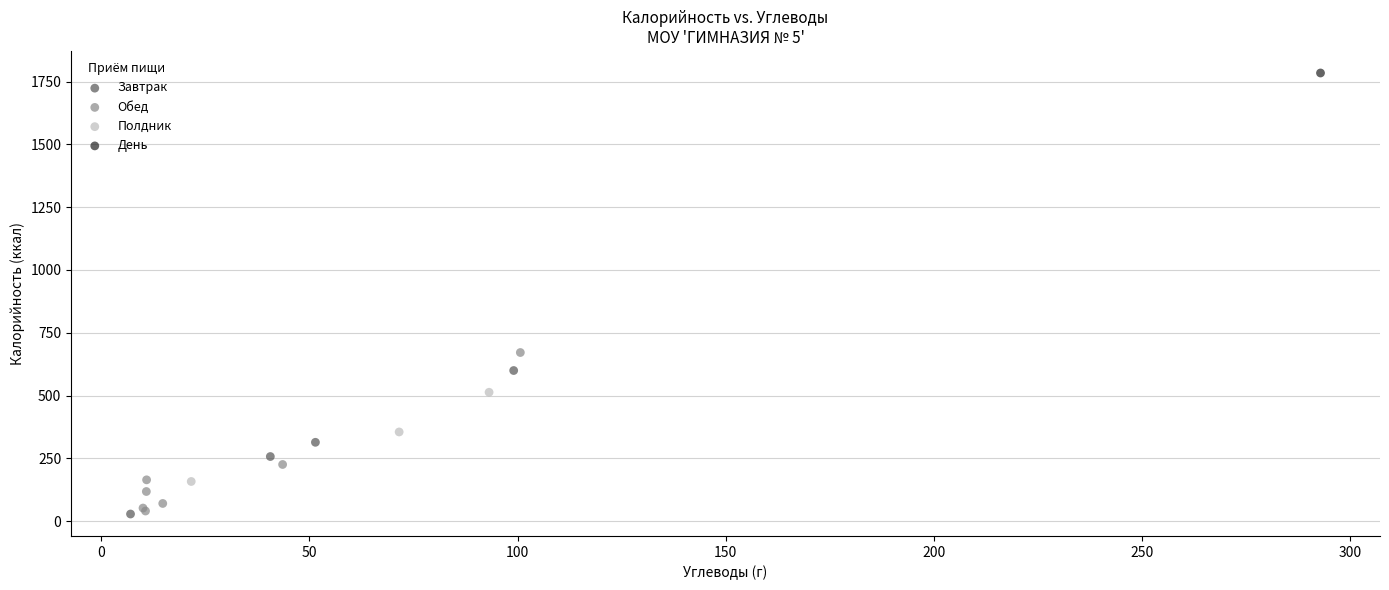

Which series contains the highest Y value?

День